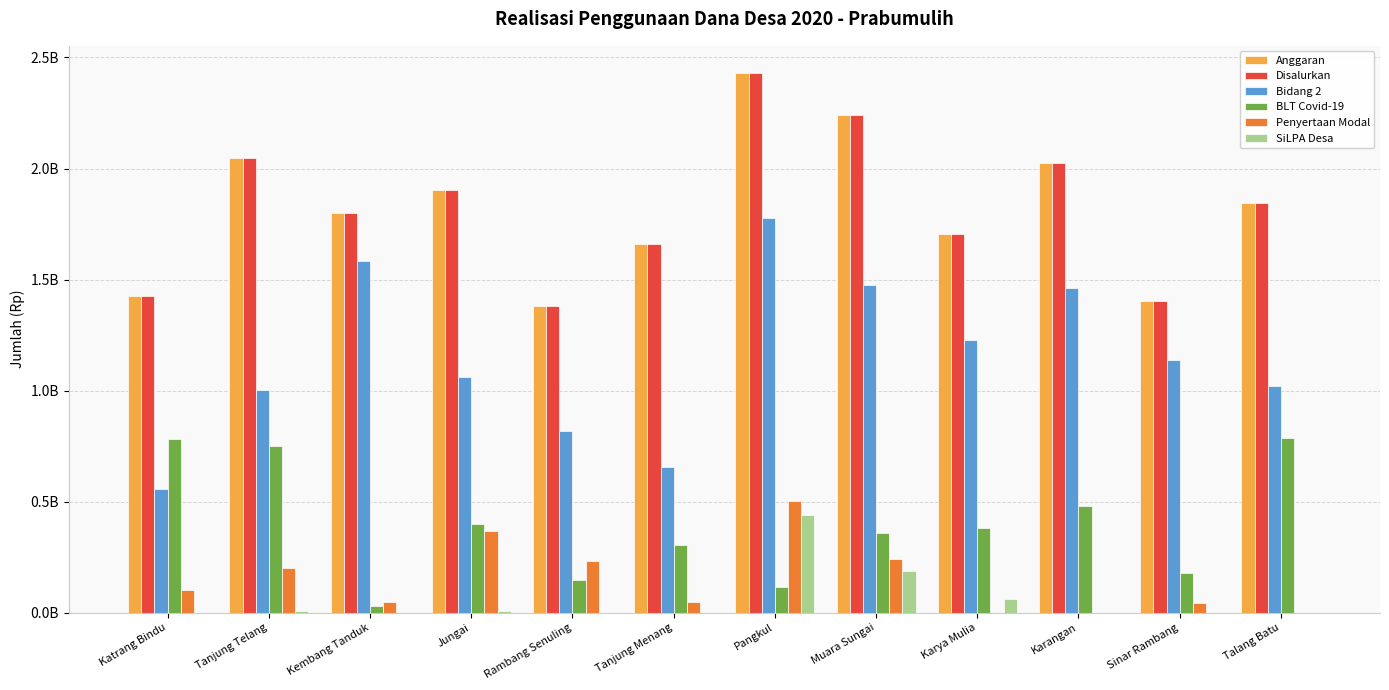

Reading left to right, transcribe all the data shown in this chart.

Anggaran: 1425464000	2047694000	1799387000	1903796000	1379619000	1660201000	2430881000	2239138000	1706462000	2026904000	1402001000	1846788000
Disalurkan: 1425464000	2047694000	1799387000	1903796000	1379619000	1660201000	2430881000	2239138000	1706462000	2026904000	1402001000	1846788000
Bidang 2: 556992130	1002437400	1584987000	1059604500	818938200	655501000	1776704300	1473370000	1227473200	1462008700	1136094600	1019853795
BLT Covid-19: 782654870	748263000	28892000	398456500	147600000	304202000	113114200	356704000	379113396	479375300	177813500	787673500
Penyertaan Modal: 100000000	199325000	49188000	367390000	230690000	47406000	501675000	243123600	0	0	44845100	0
SiLPA Desa: 0	8297742	0	5850000	0	0	440641113	186419348	62894000	0	0	0